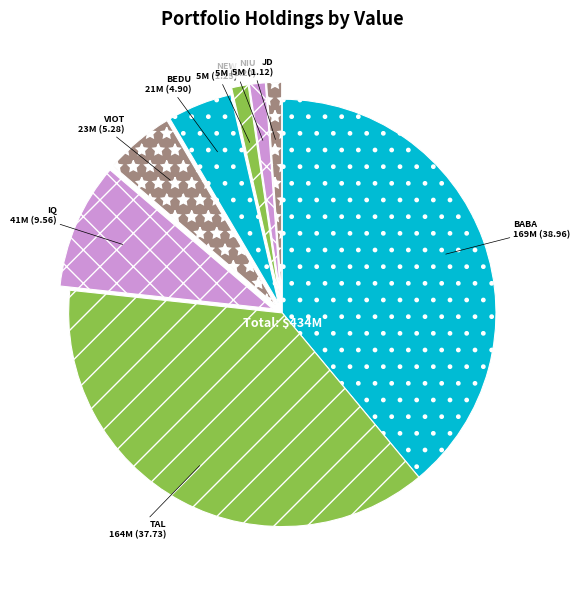

Between TAL and VIOT, which is larger?

TAL